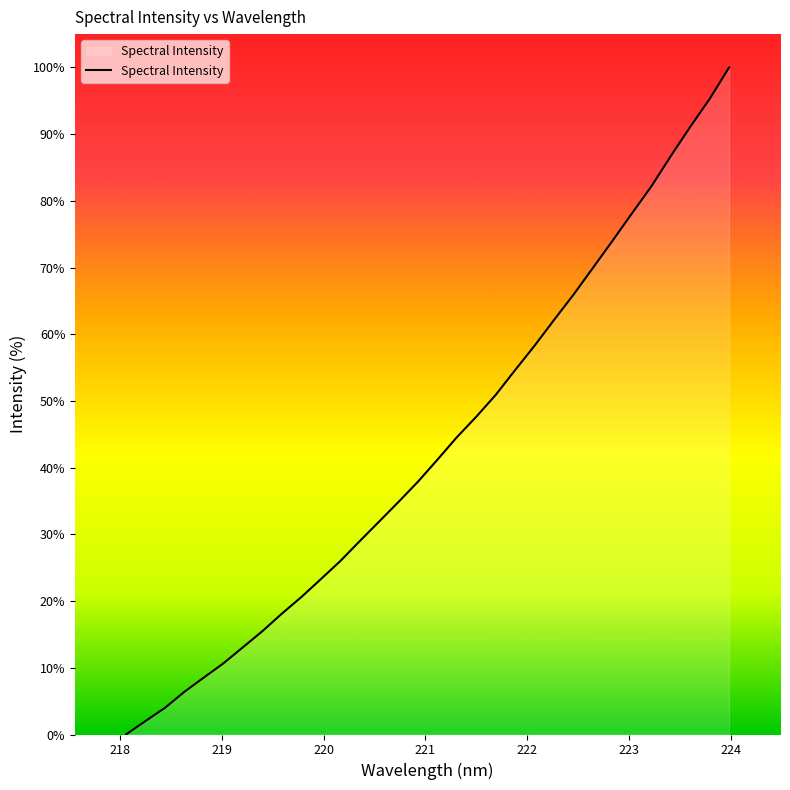

What is the greatest value displayed?

100.0